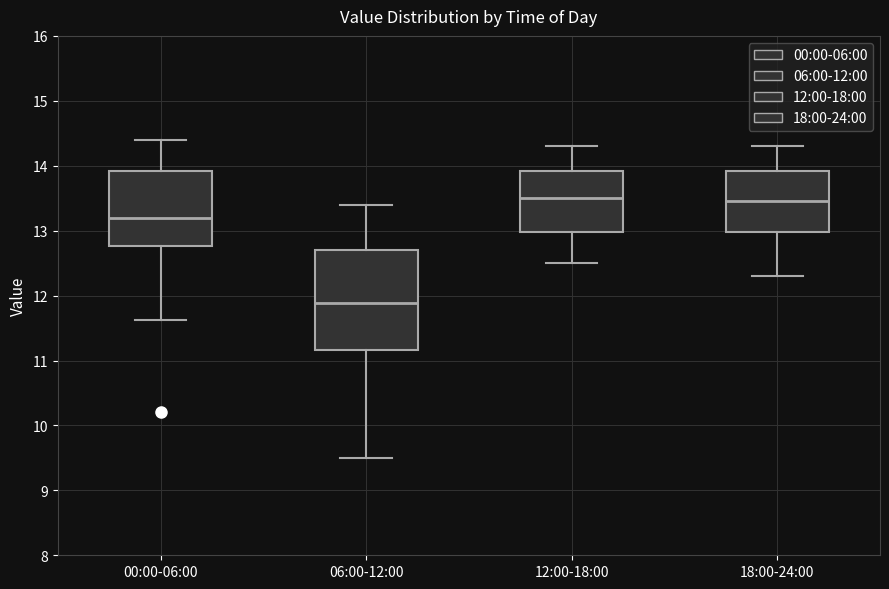

Reading left to right, read every box against the y-axis: the position of its median line, the range the box covers, and the ends of its whiskers. The values are not printed on the chart, so give them approximately, as read against the axis.

00:00-06:00: median 13.2, box 12.8 to 13.9, whiskers 11.6 to 14.4
06:00-12:00: median 11.9, box 11.2 to 12.7, whiskers 9.5 to 13.4
12:00-18:00: median 13.5, box 13.0 to 13.9, whiskers 12.5 to 14.3
18:00-24:00: median 13.5, box 13.0 to 13.9, whiskers 12.3 to 14.3